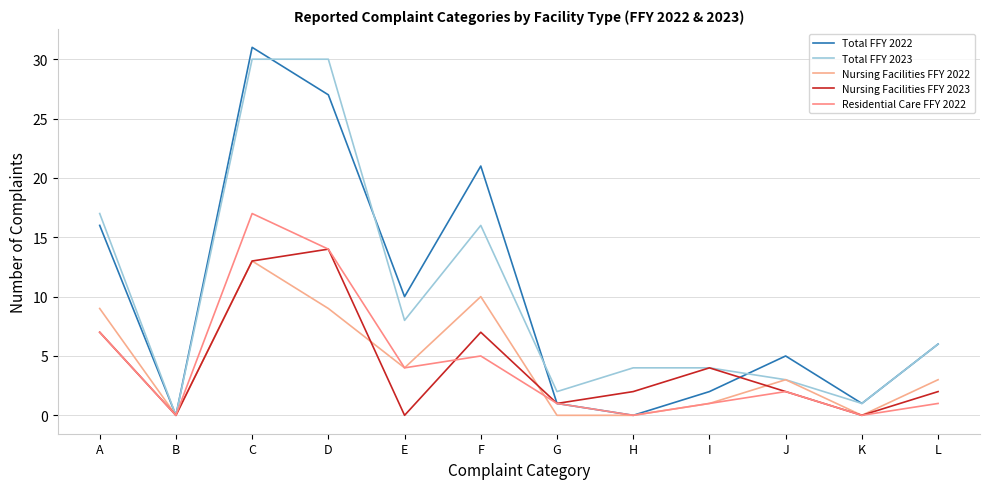

True or false: Residential Care FFY 2022 has more than 1 interior local peaks.

True